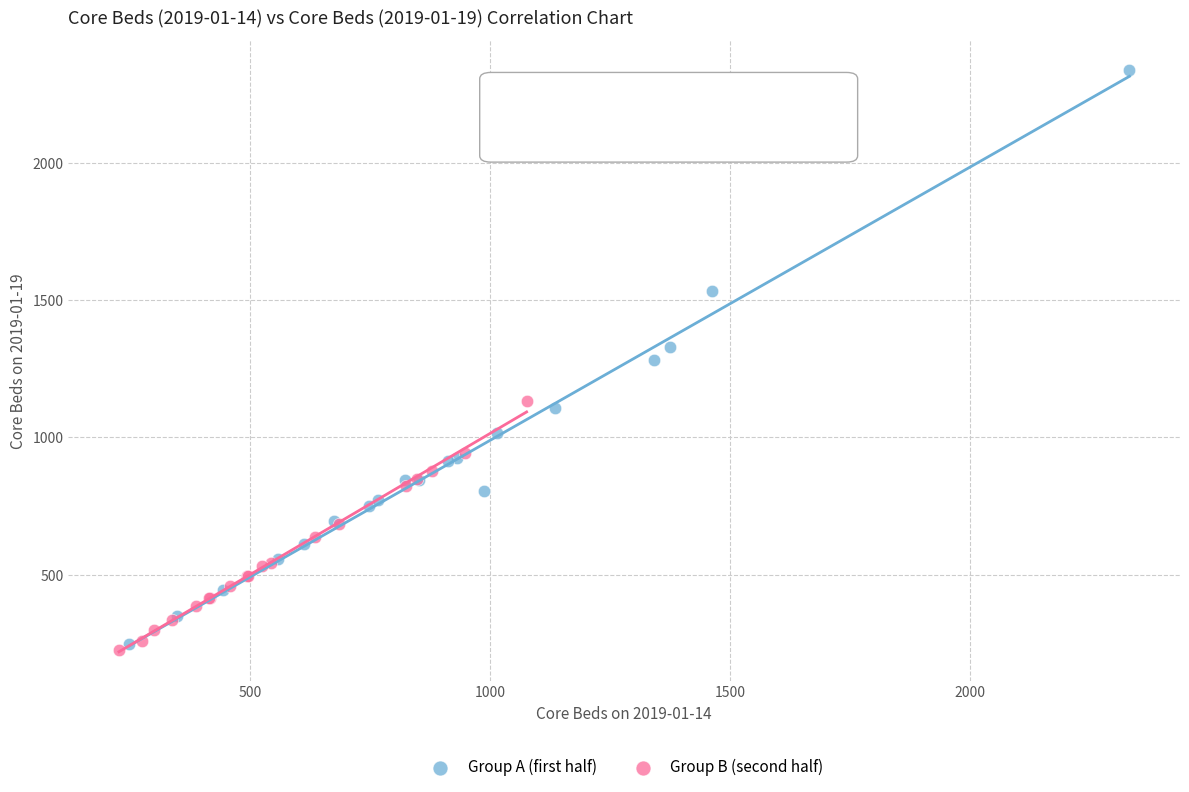

Which series contains the highest Y value?

Group A (first half)